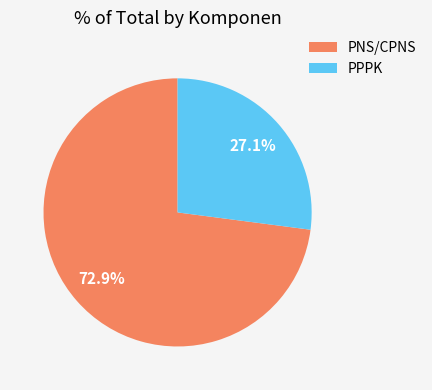

Is there a majority slice in this chart?

Yes